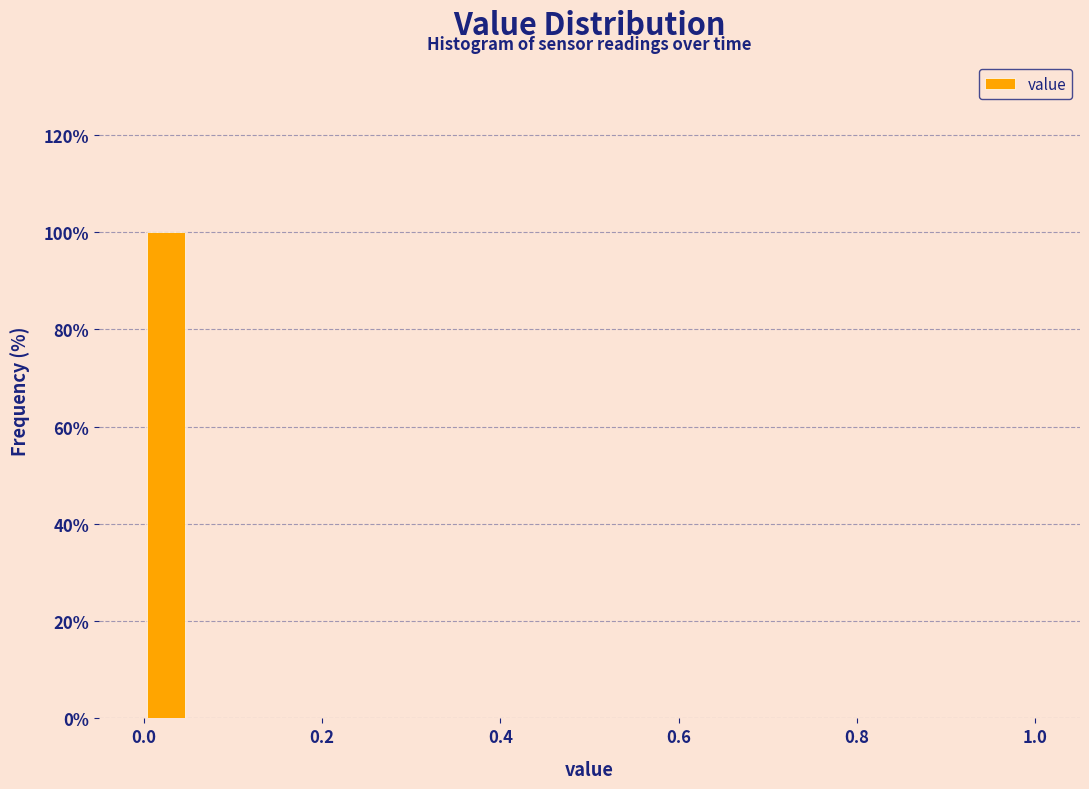

Around what value on the x-axis is the tallest bar? Give the approximate position of its centre, as read against the axis.

0.02